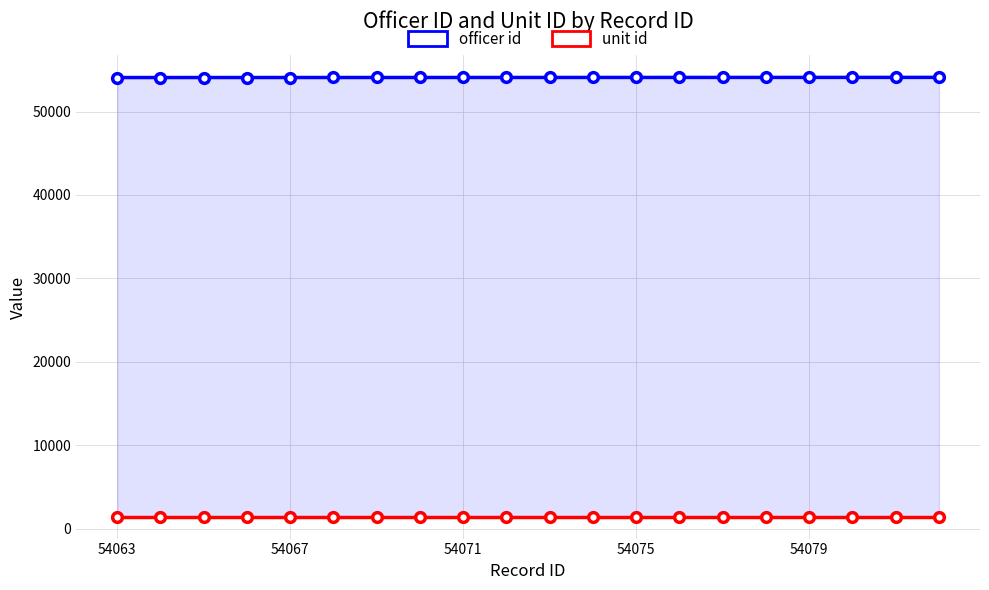

Which series has the largest total across all categories?

officer id